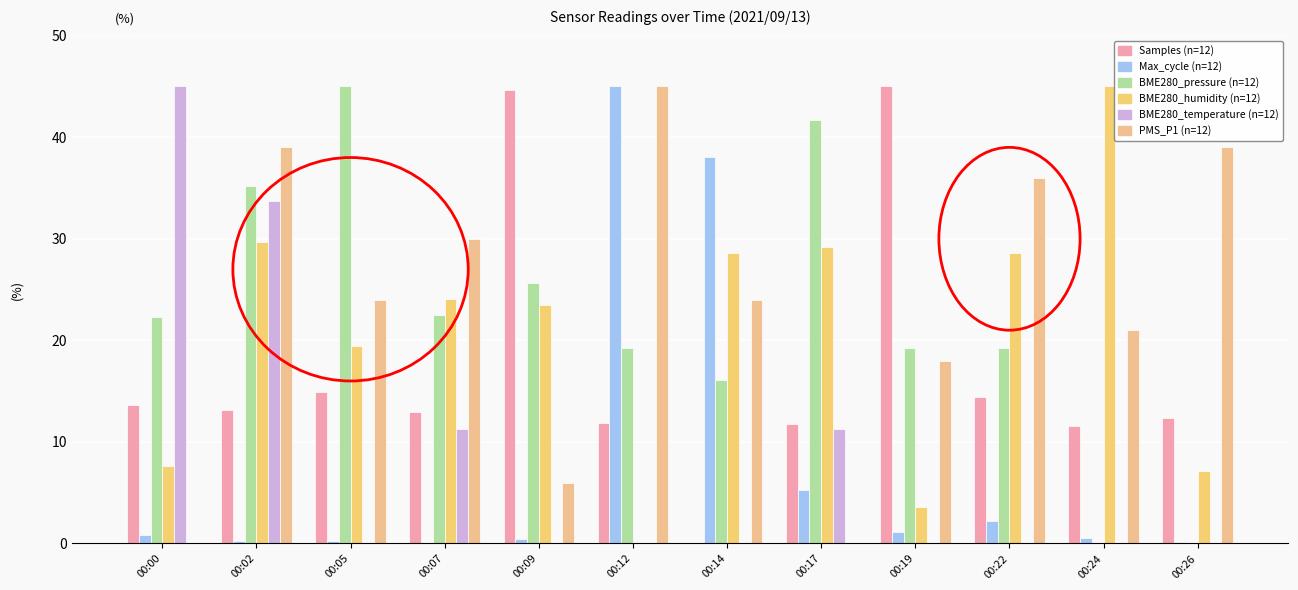

Count the number of categories in the chart.

12